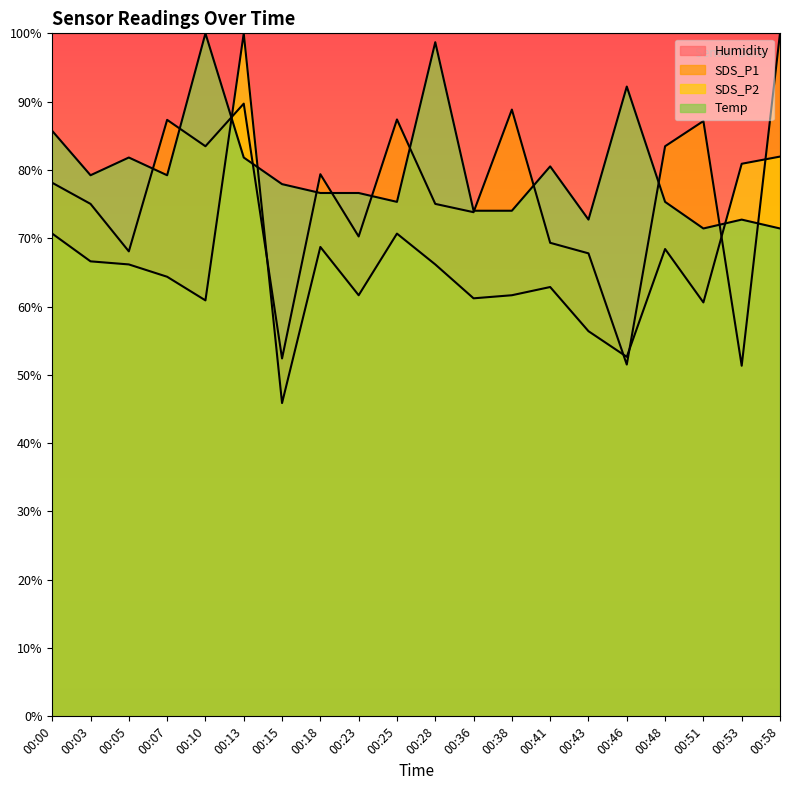

What is the value of the Temp point at the 20th from the left?

71.4